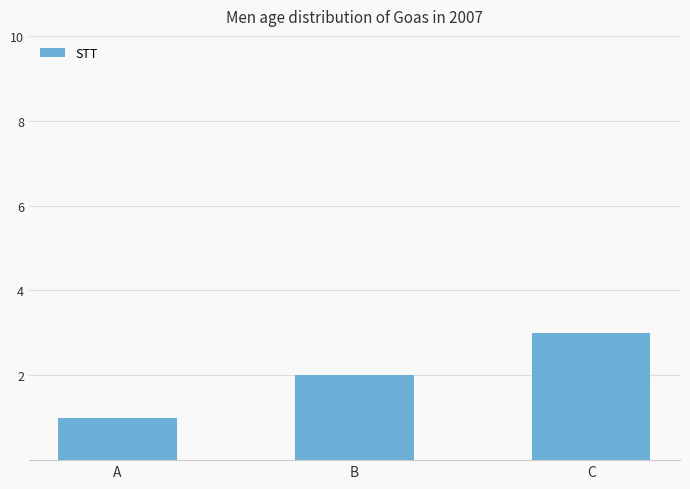

The value at B is 2. True or false?

True